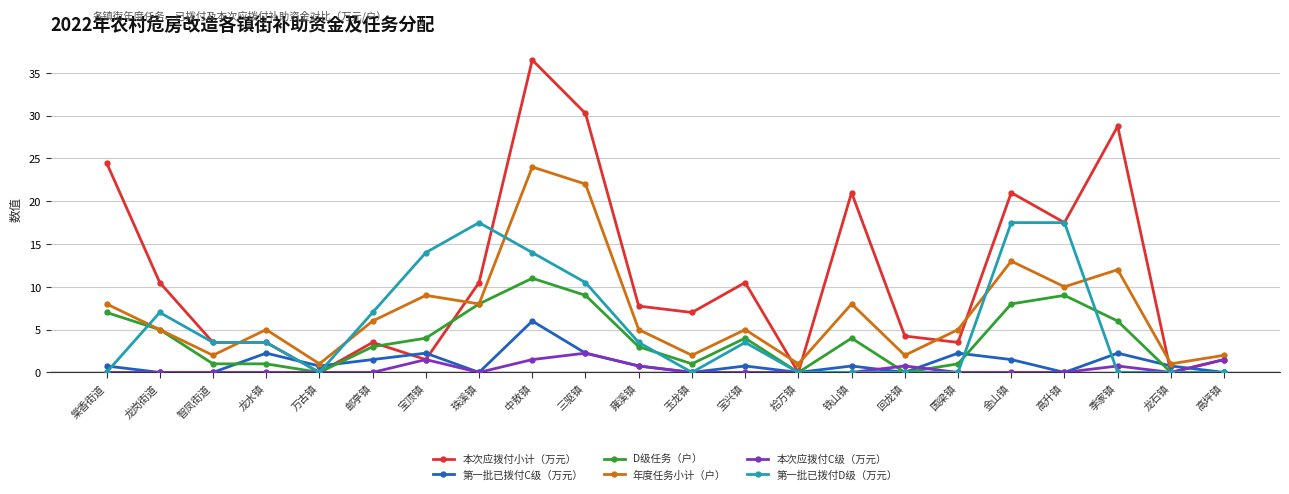

What is the maximum value shown in the chart?

36.5